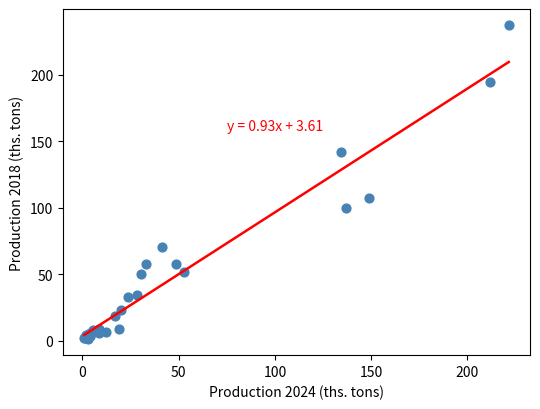

What Y value in the scatter plot is closest to 119?

107.1